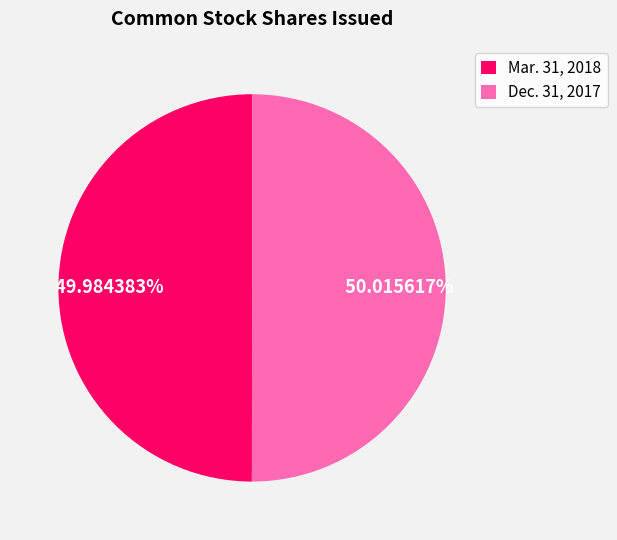

Is there any slice that represents more than half of the pie?

Yes